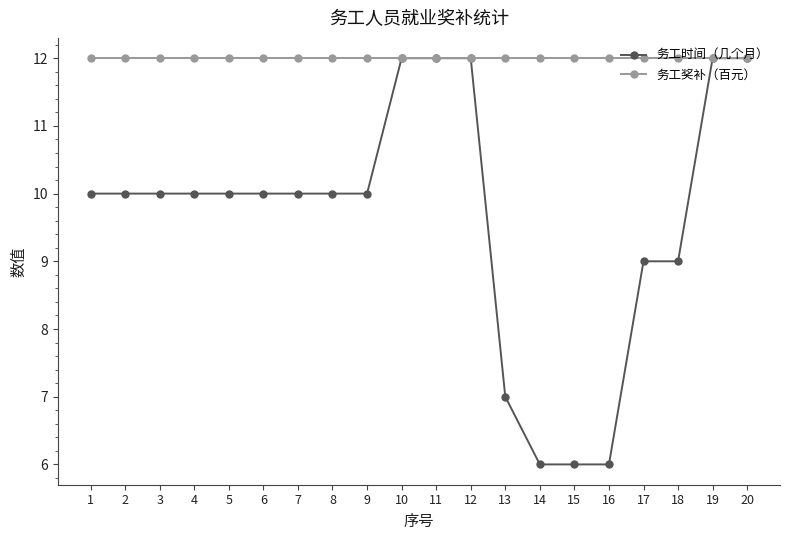

The 务工奖补（百元） series shows 17 at 8. True or false?

False